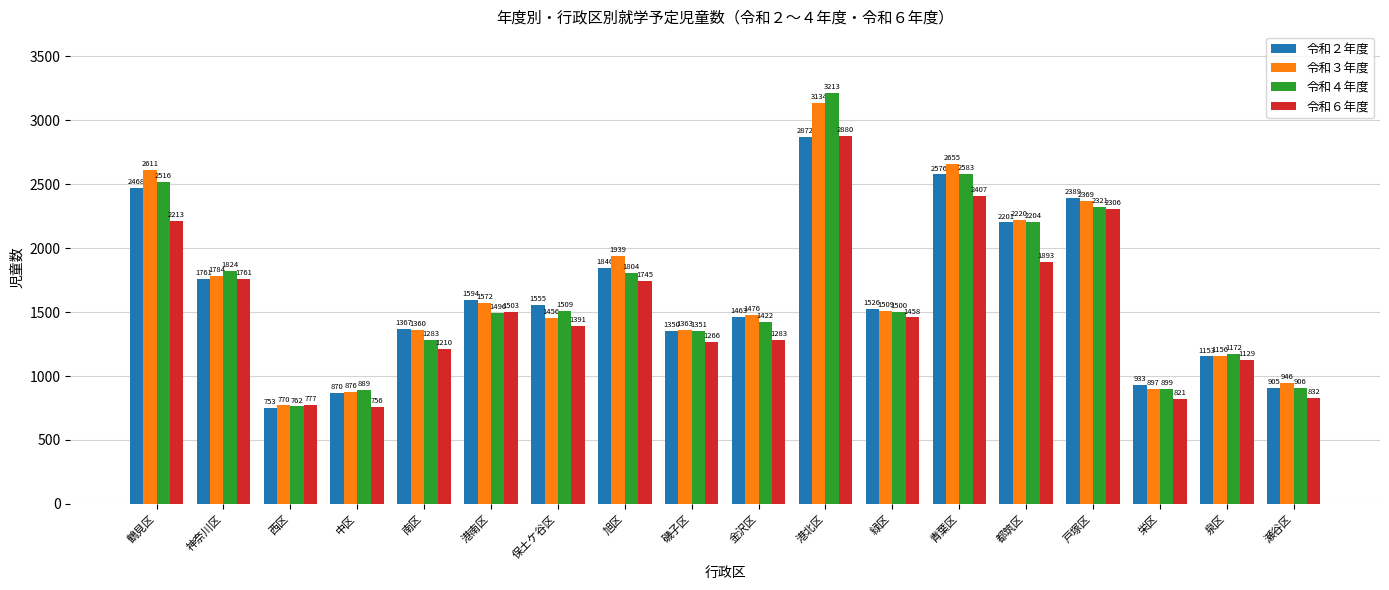

How many bars are there in total?

72